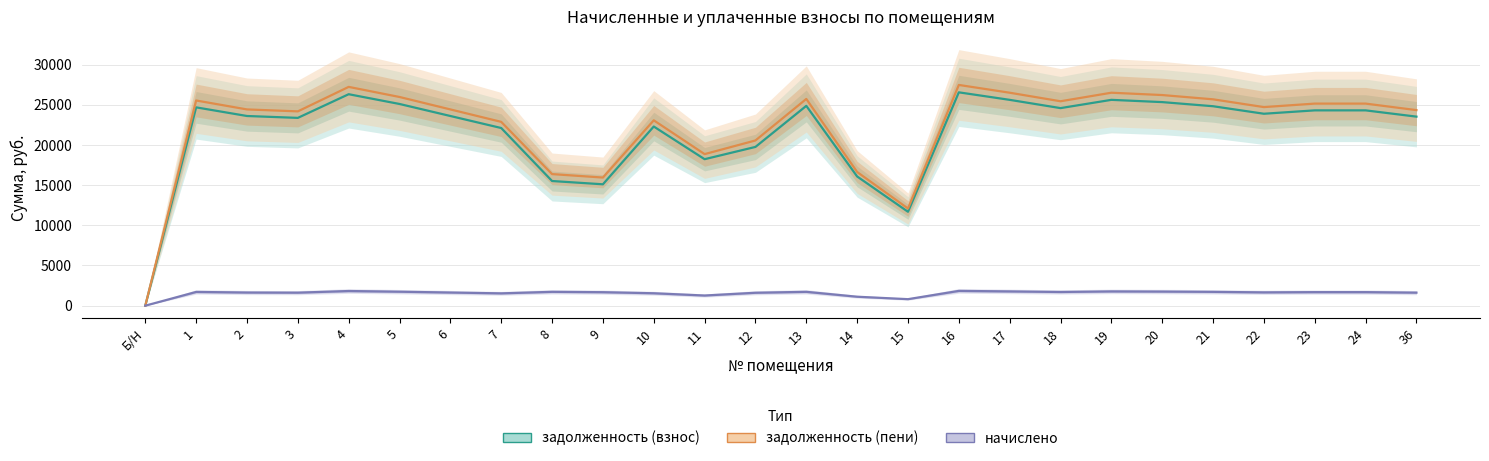

The задолженность (взнос) series shows 24304.8 at 24. True or false?

True